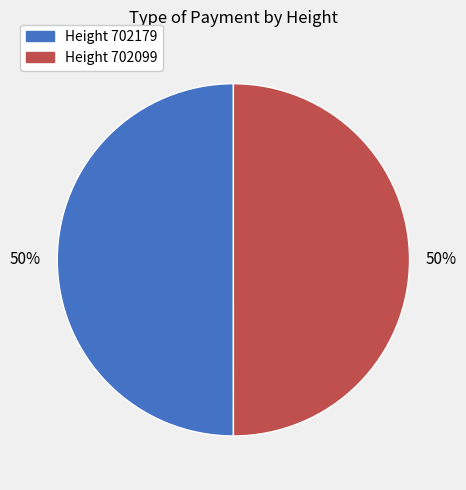

Is it true that Height 702099 is 50% of the pie?

True